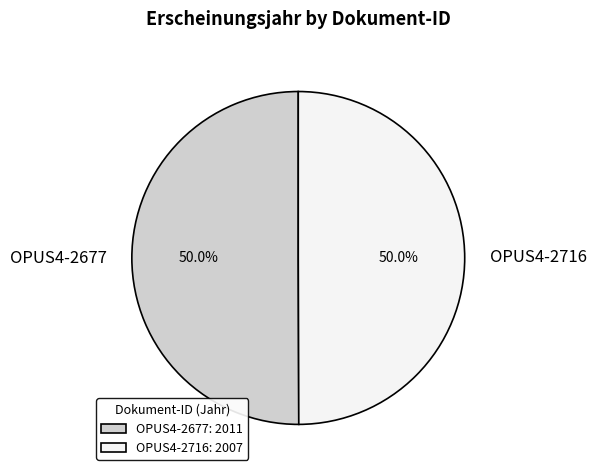

What portion of the pie excludes OPUS4-2677?

50.0%